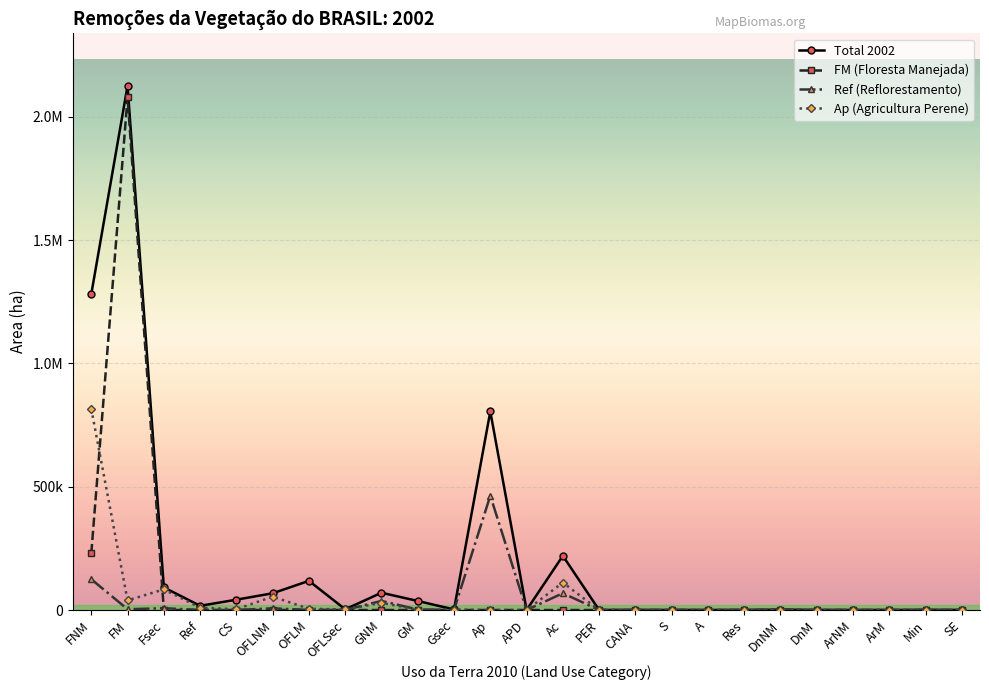

Does the chart have visible grid lines?

Yes